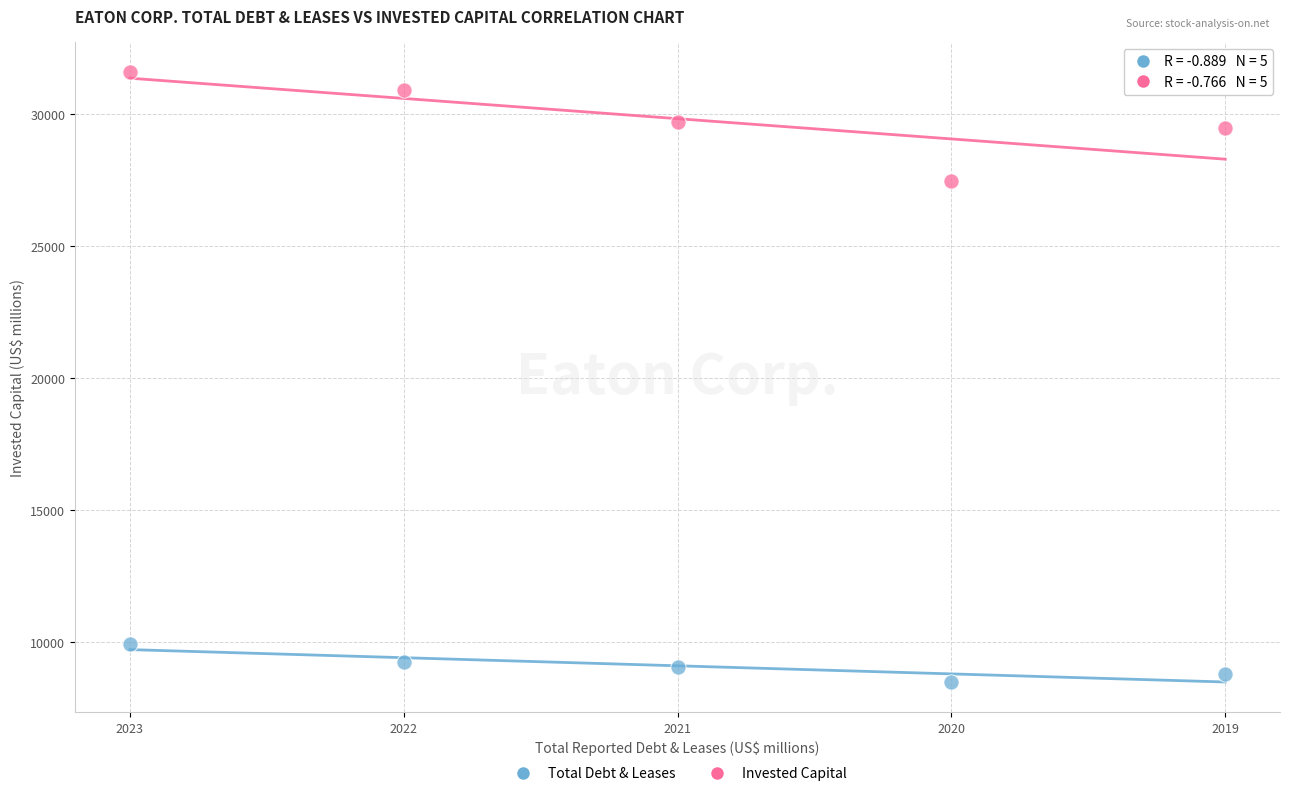

Across all series, what Y value is closest to 20038?

27450